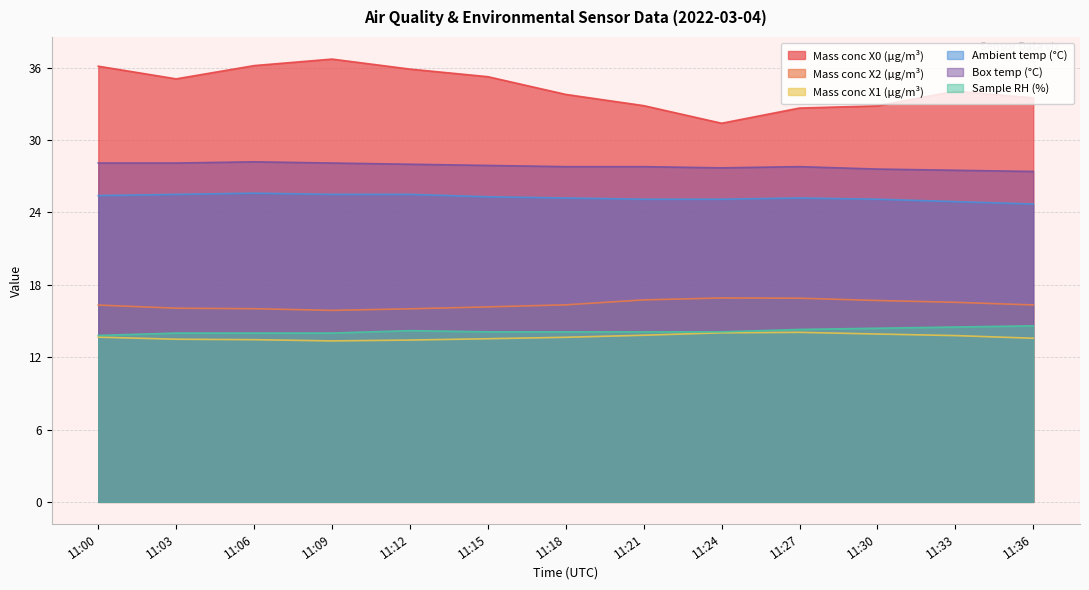

How many data points in Sample RH (%) are less than 14?

1